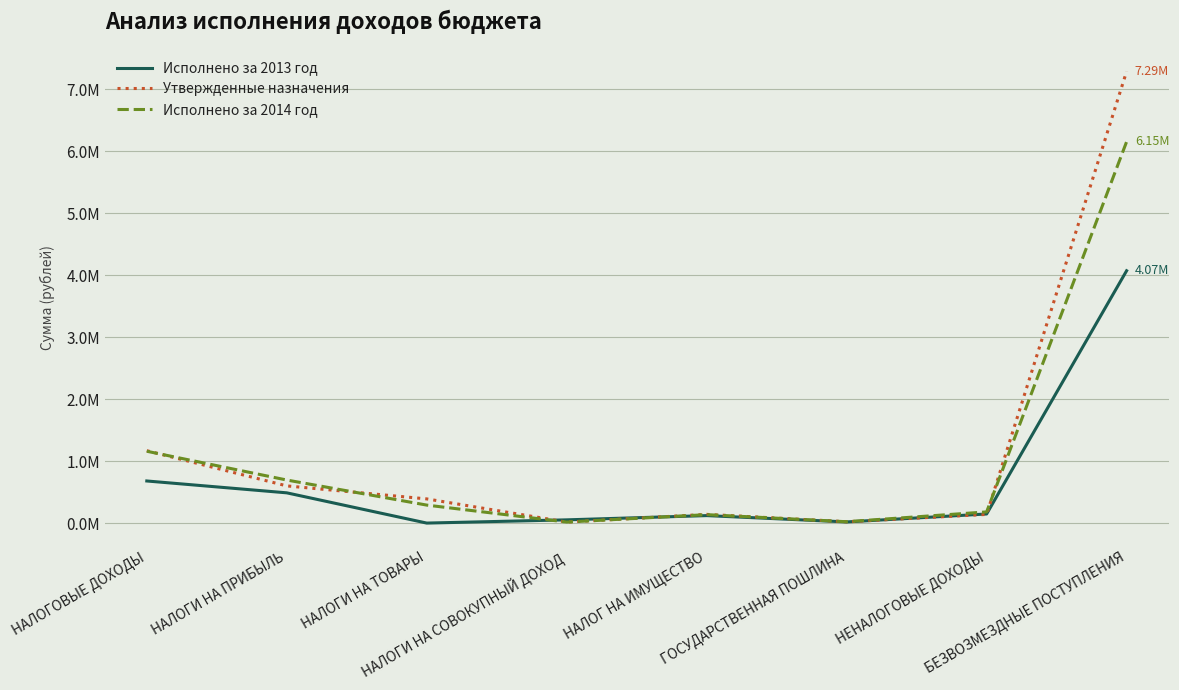

Does the chart have visible grid lines?

Yes